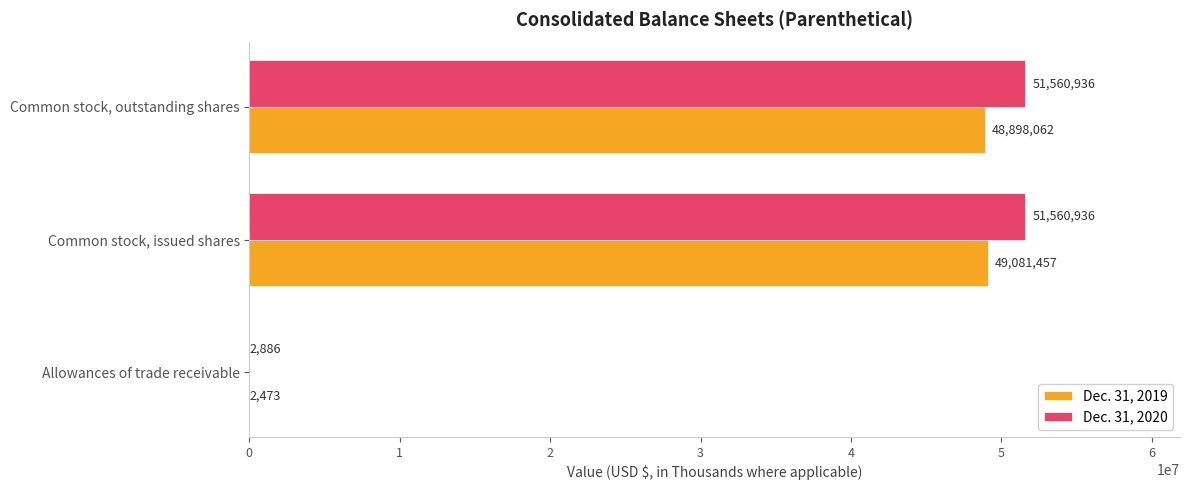

True or false: Dec. 31, 2019 has a value of 11097412 at Common stock, issued shares.

False